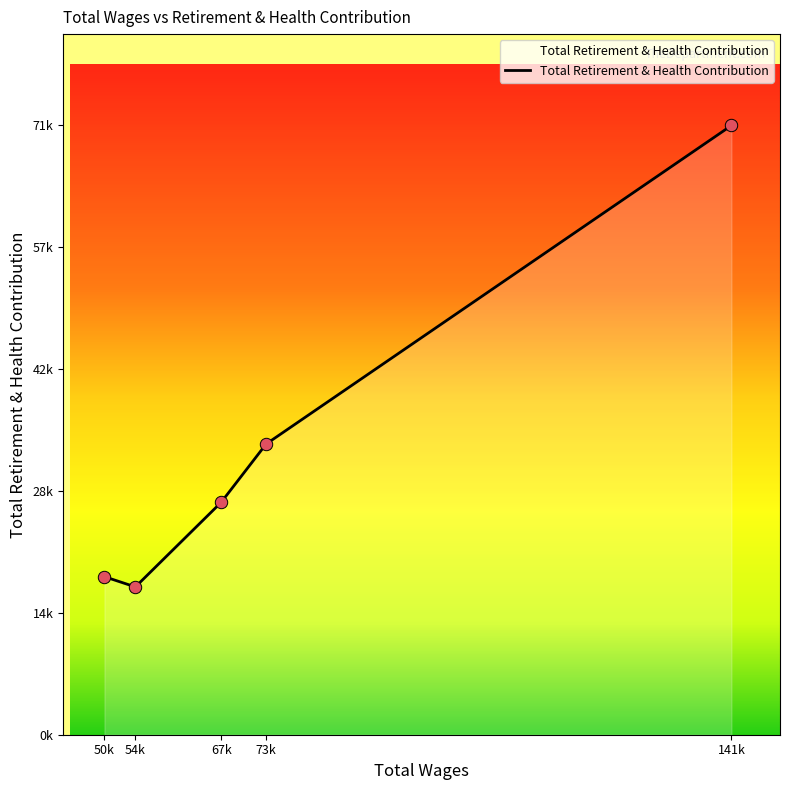

Which has a higher value, 50k or 73k?

73k